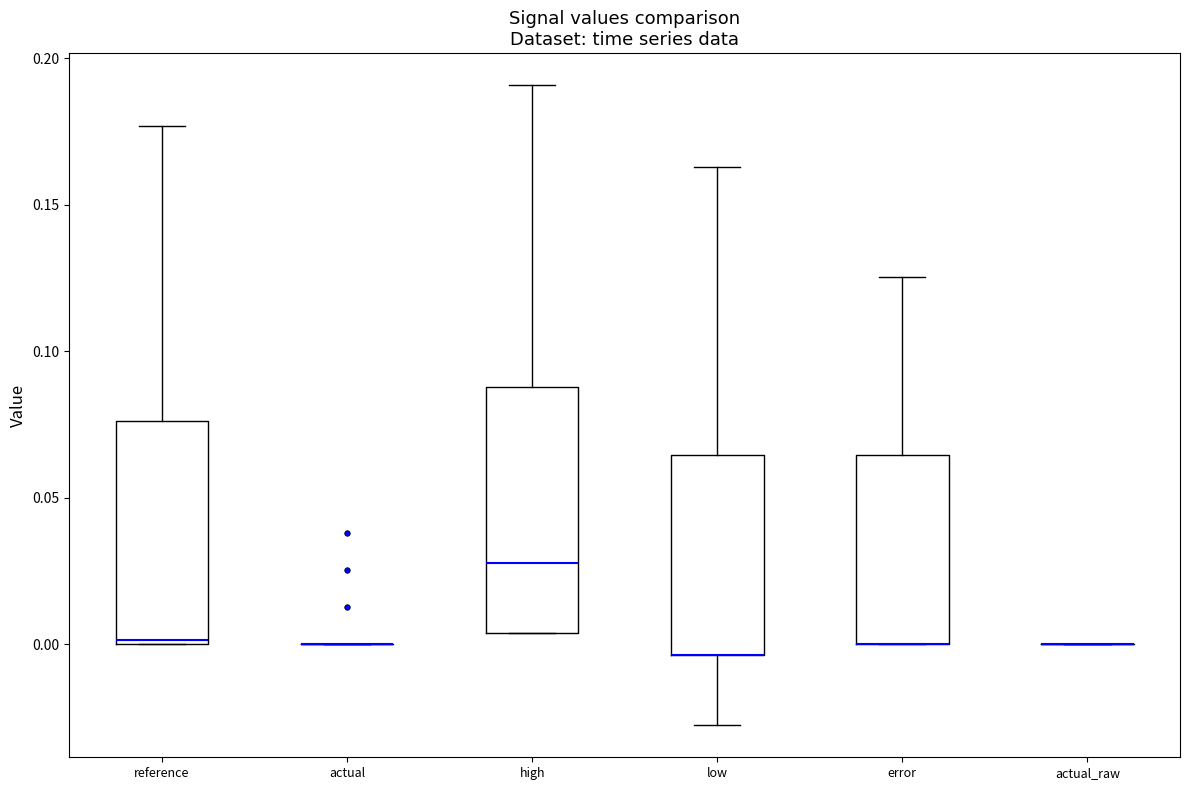

Comparing the boxes themselves (not the whiskers), which one is the tallest?

high